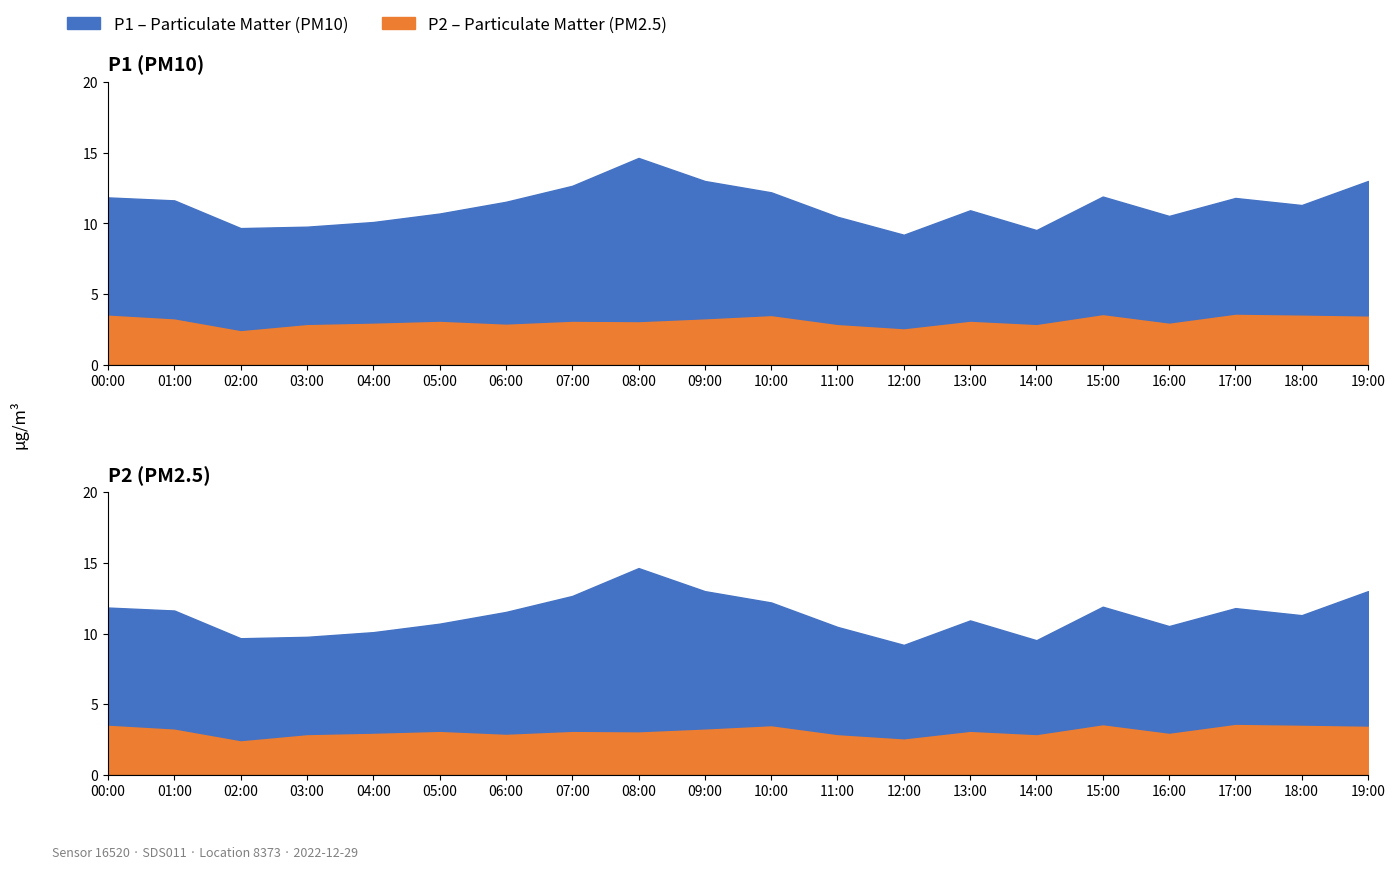

At which category is the sum across all series the highest?

08:00